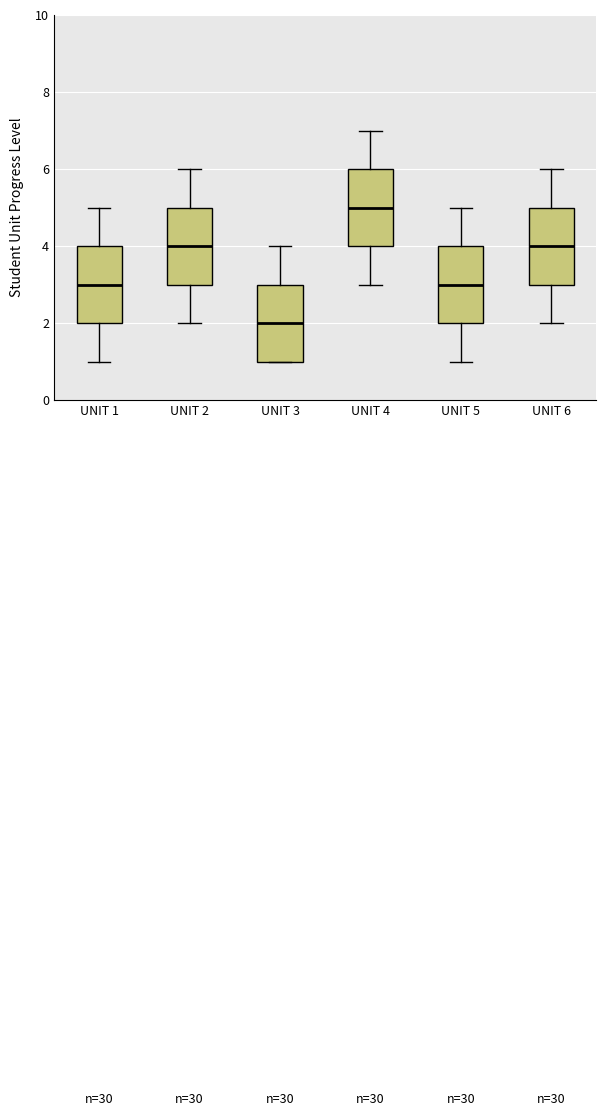

Which box has the highest median line?

UNIT 4